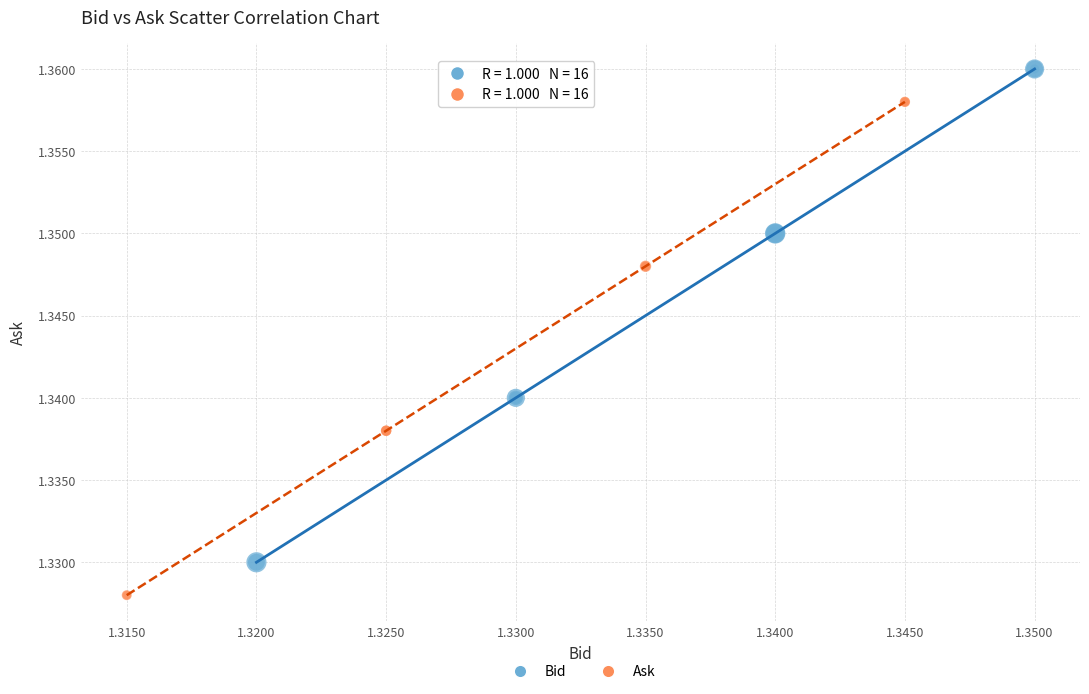

Which series contains the lowest Y value?

Ask